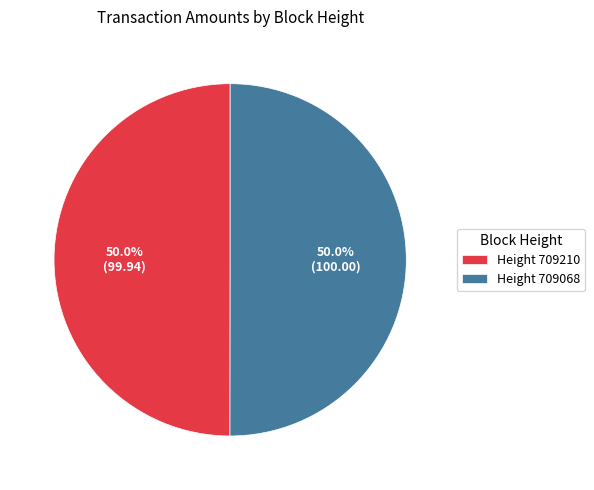

What is the ratio of the value at Height 709068 to the value at Height 709210?

1.0